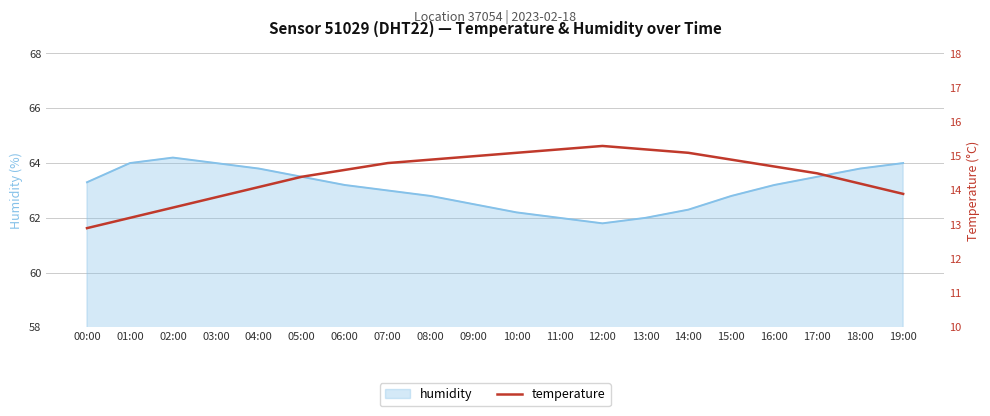

What is the lowest value of the temperature series?

12.9